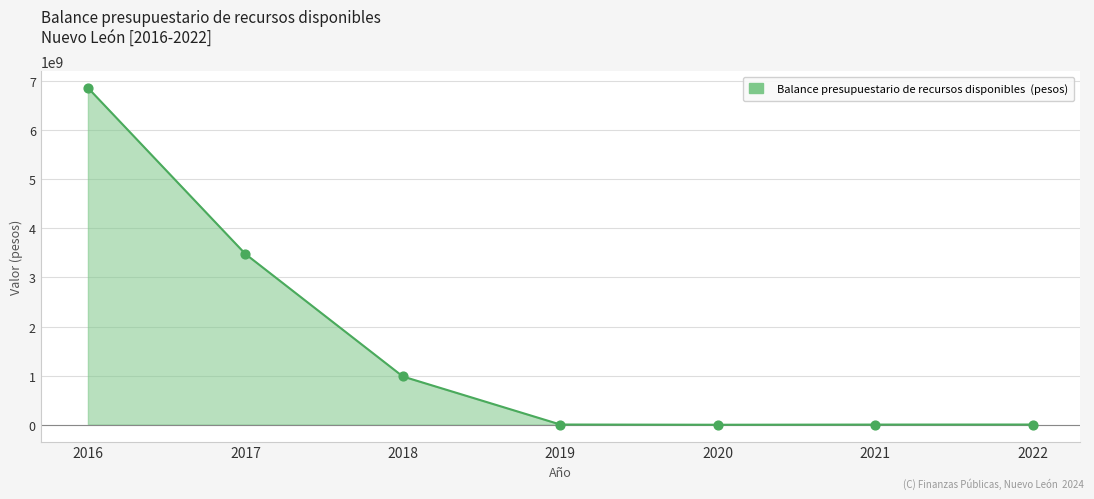

Which has a higher value, 2018 or 2022?

2018